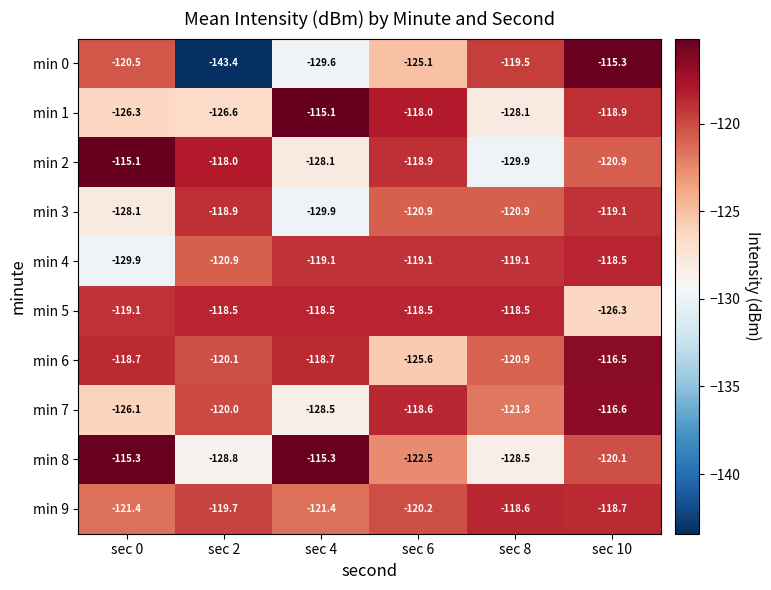

What is the minimum value for min 0?

-143.4